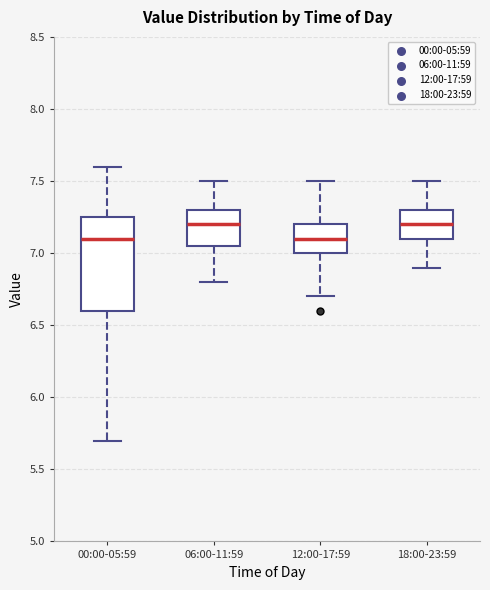

Comparing the boxes themselves (not the whiskers), which one is the tallest?

00:00-05:59